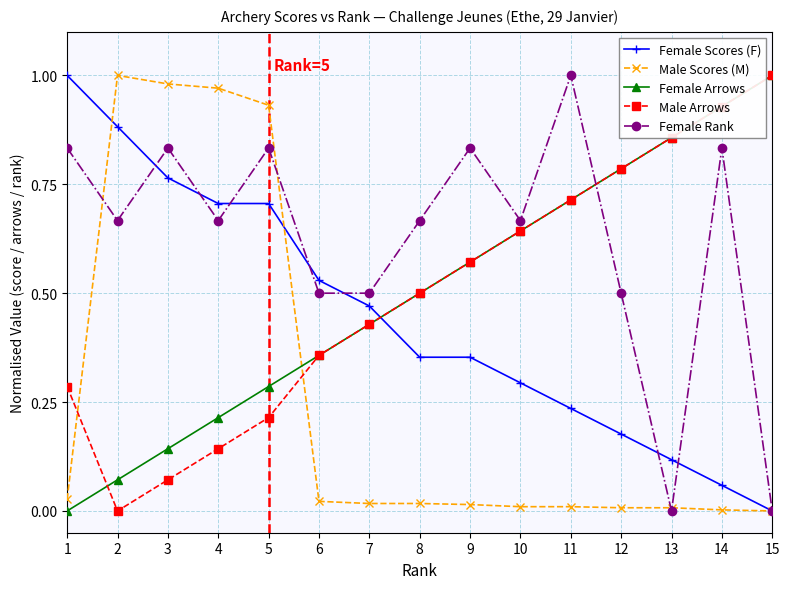

How many values in the Female Scores (F) series exceed 0?

14